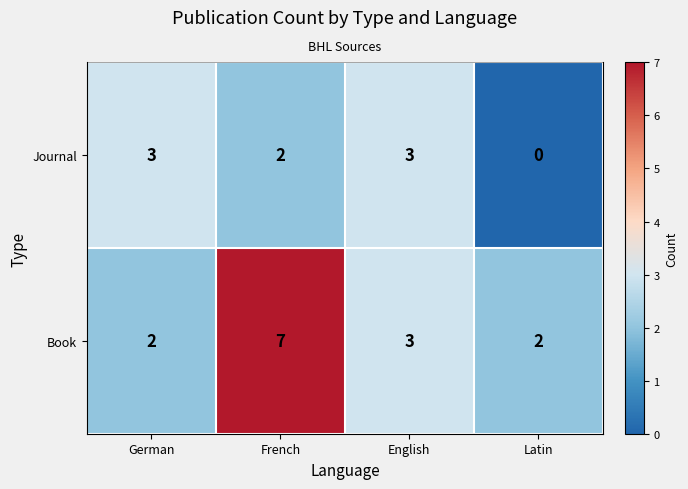

At which label does Book reach its peak?

French